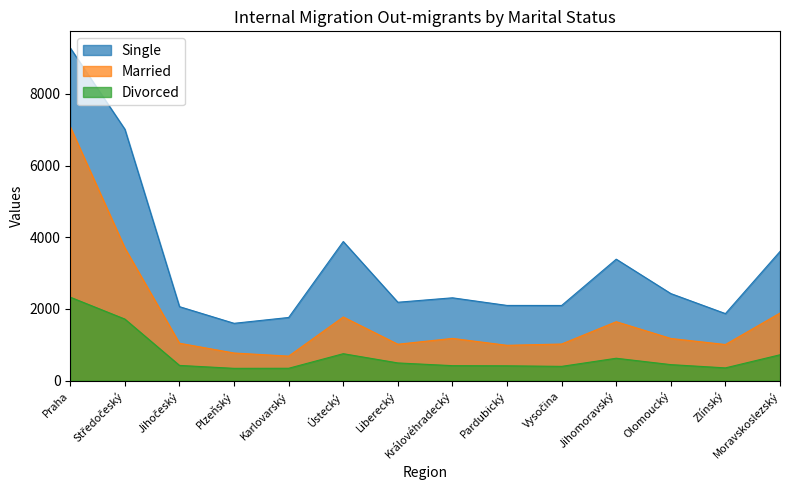

How many values in the Married series are below 1176?

7